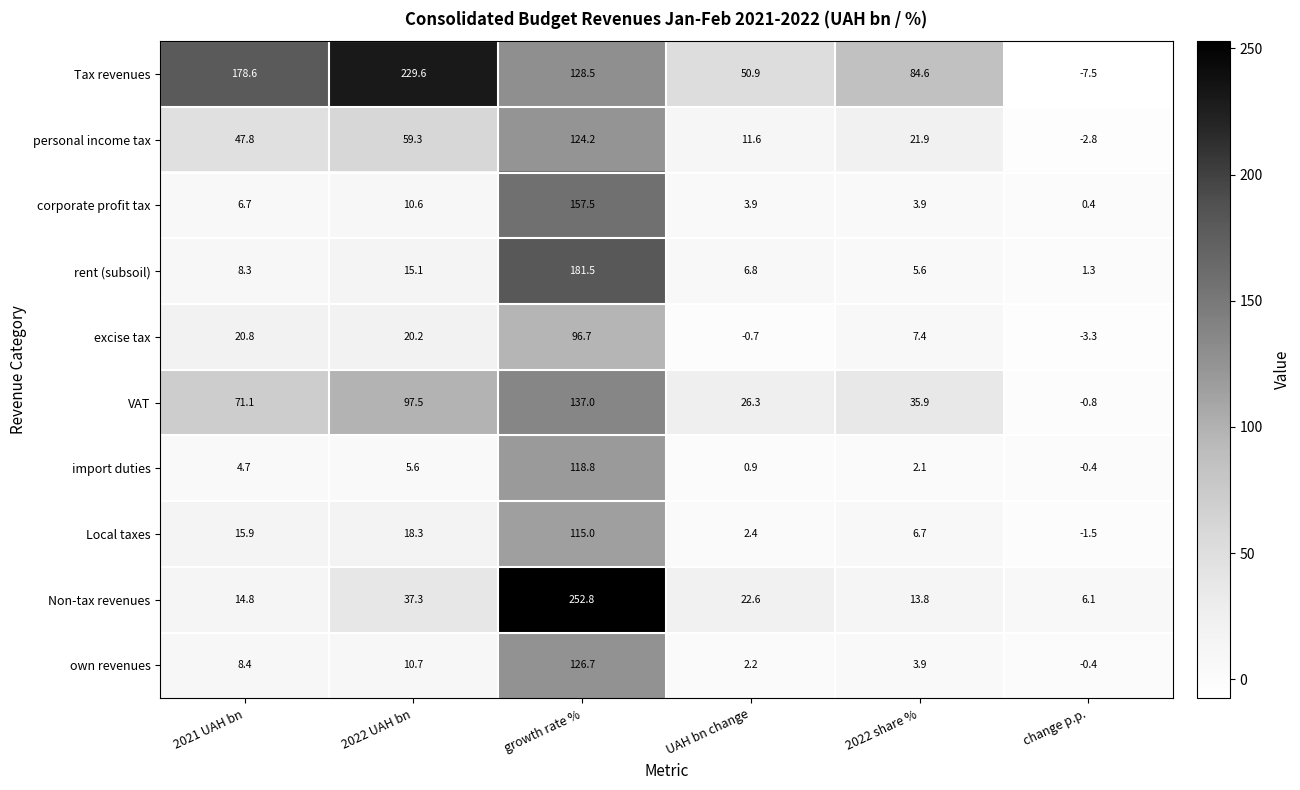

At which label does own revenues first exceed 8?

2021 UAH bn